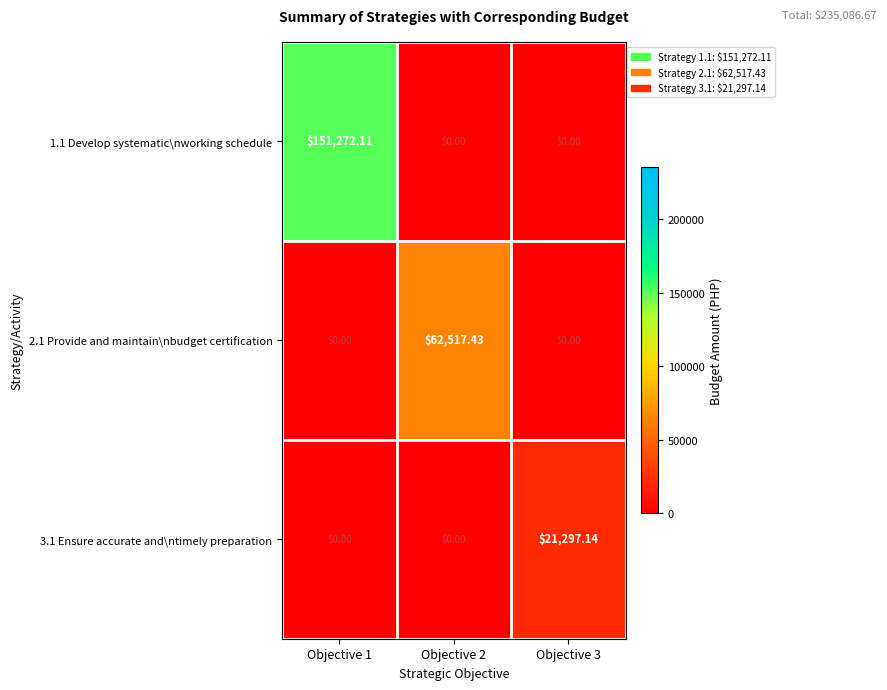

At how many categories does at least one series exceed 86596?

1